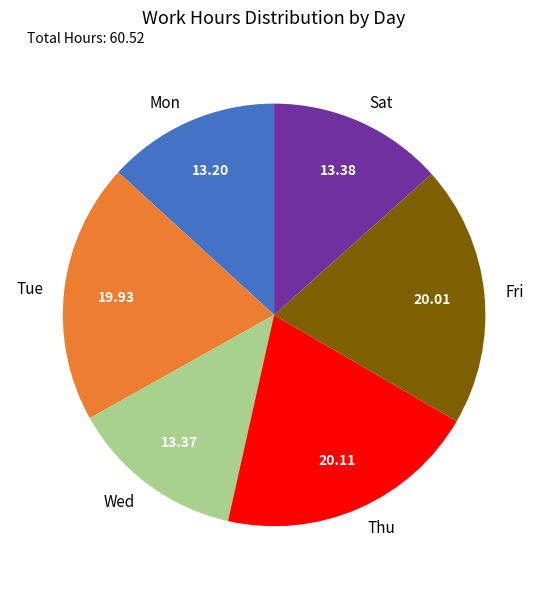

Count the number of slices in the pie.

6